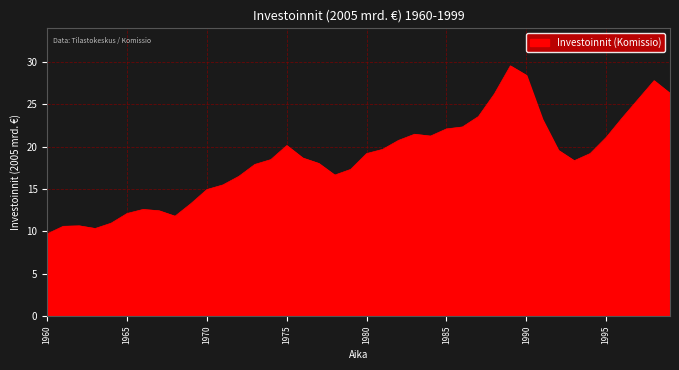

What is the greatest value displayed?

29.6